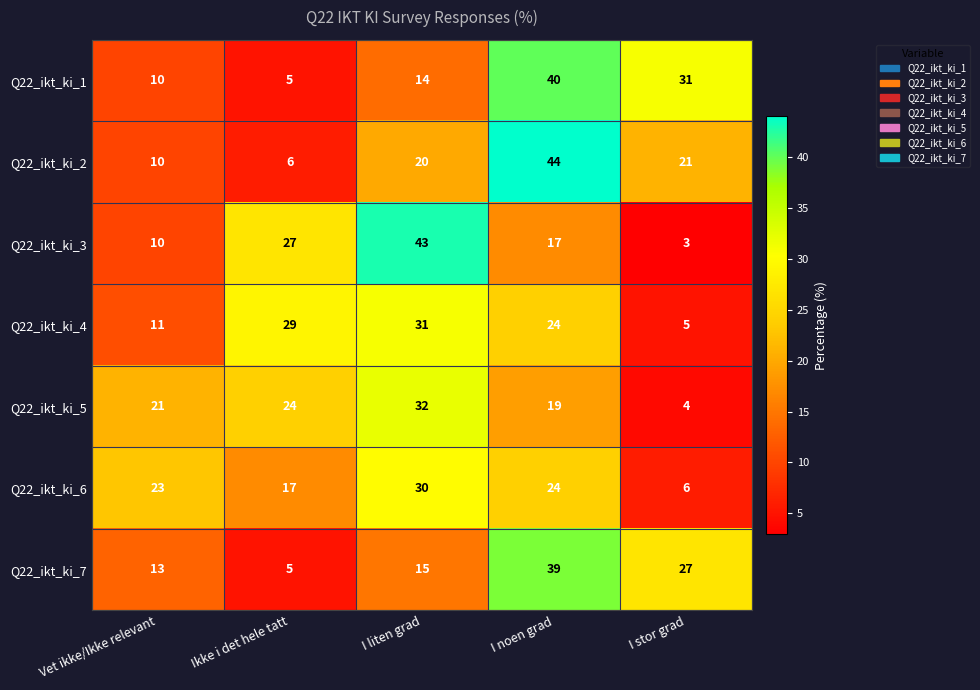

Count the number of data series in this chart.

7